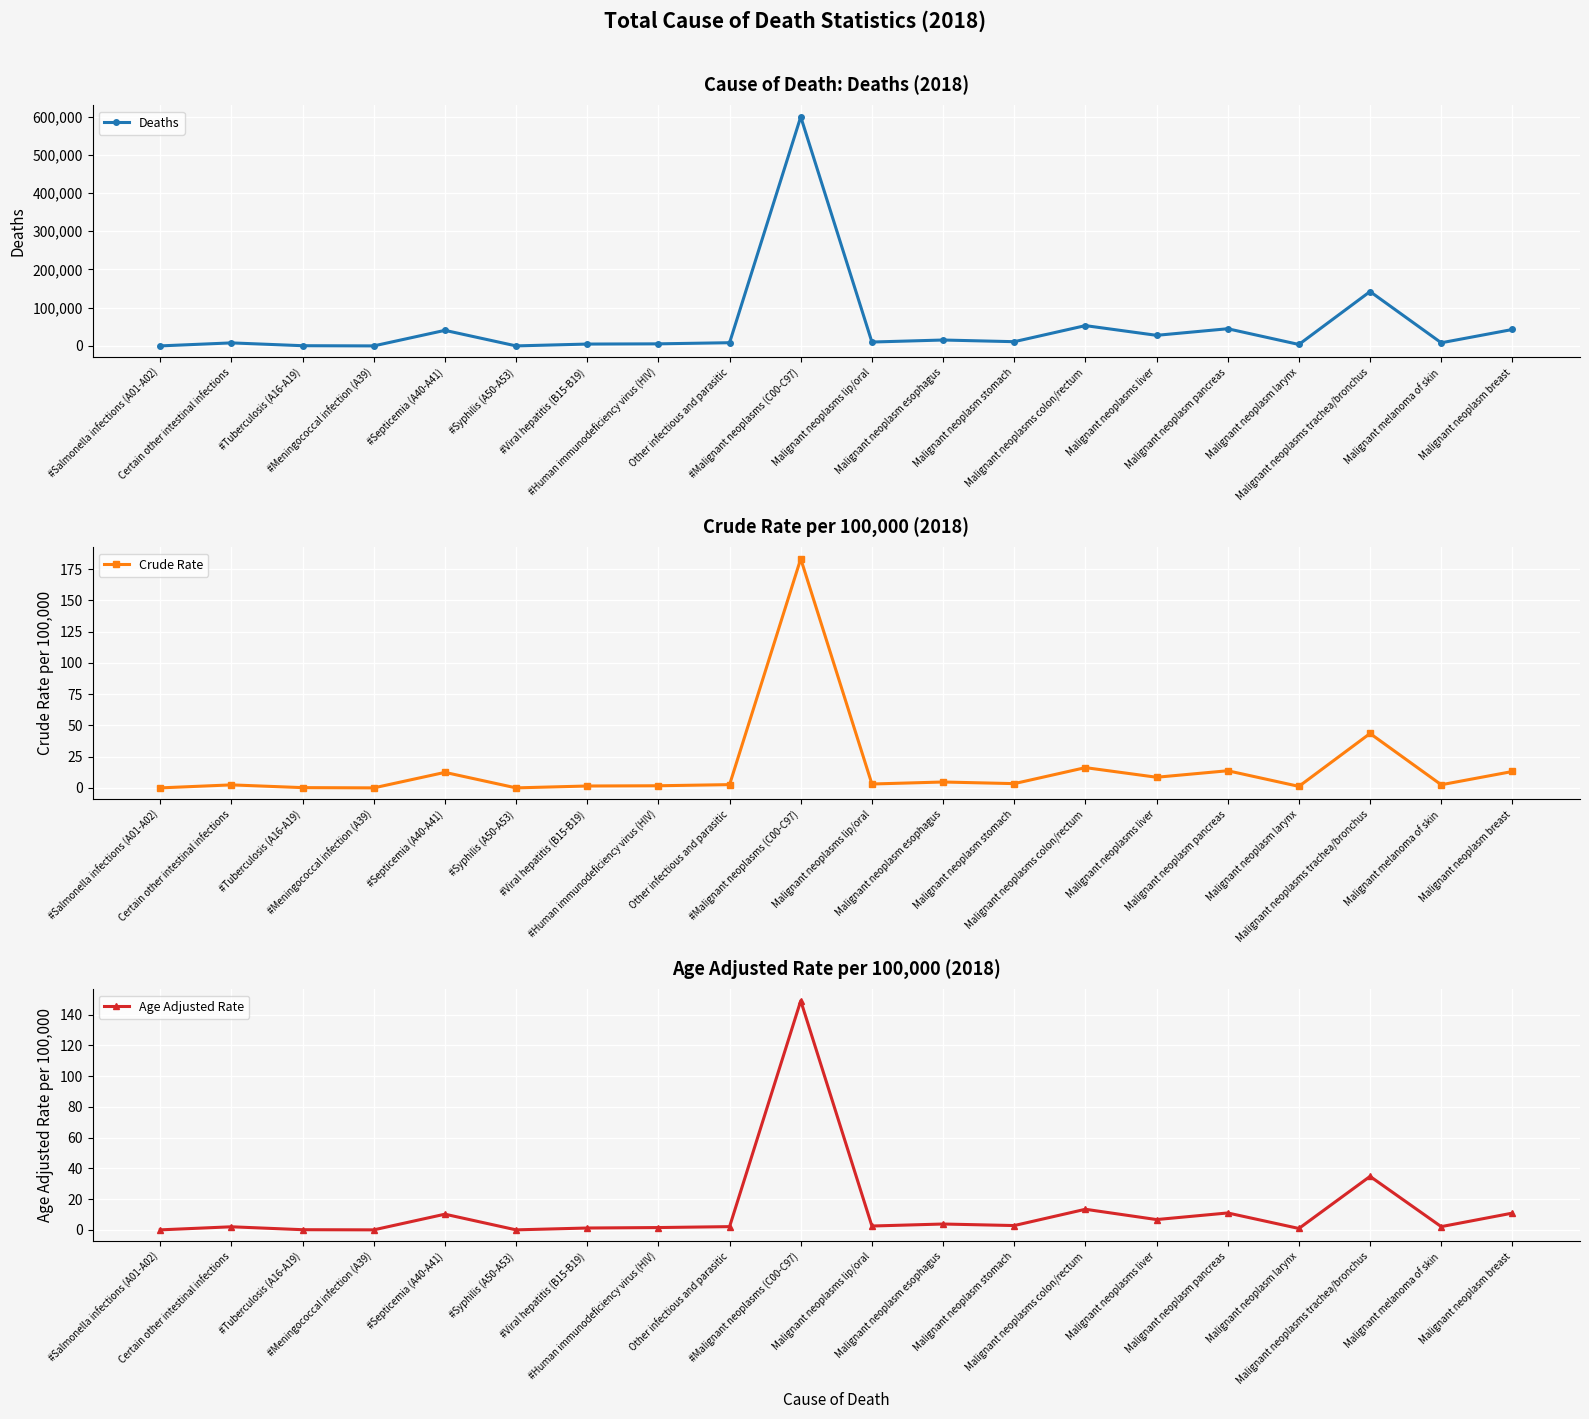

What is the difference between the maximum and minimum values in the Deaths series?

599246